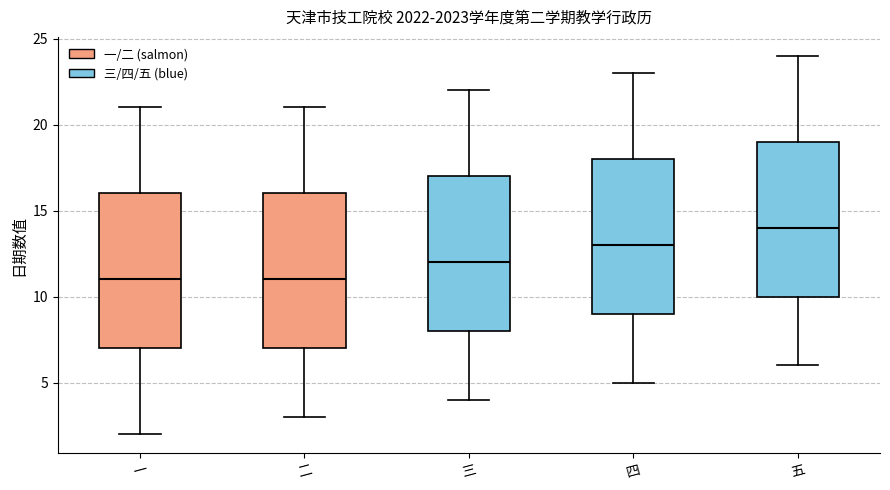

Where is the lower edge of the box for 二 on the y-axis? The values are not printed on the chart, so give them approximately, as read against the axis.

7